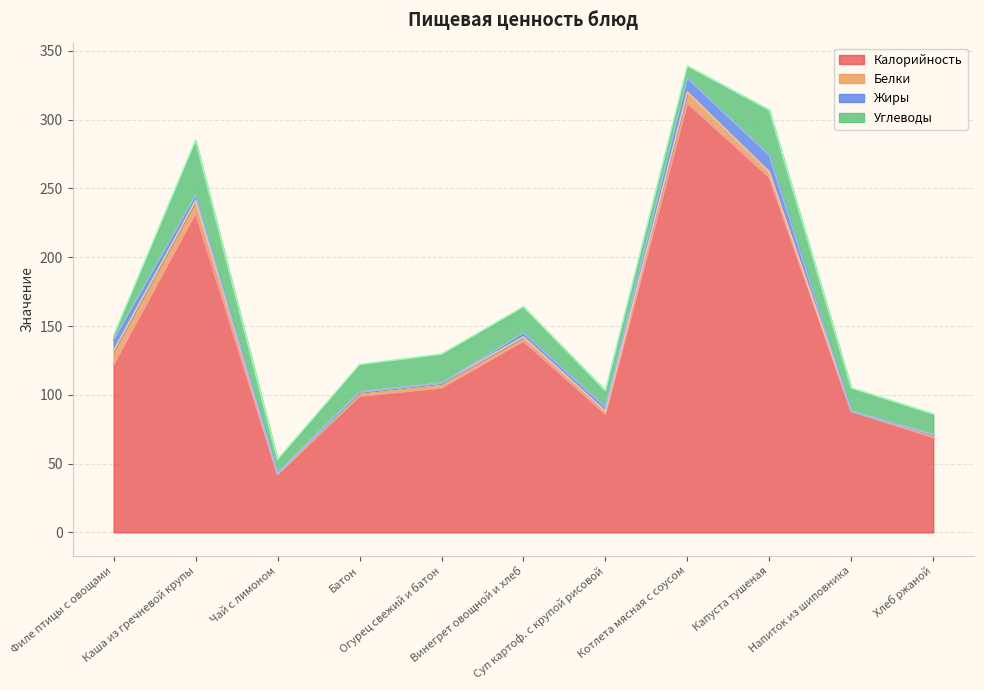

Which series changed the most between Филе птицы с овощами and Чай с лимоном?

Калорийность